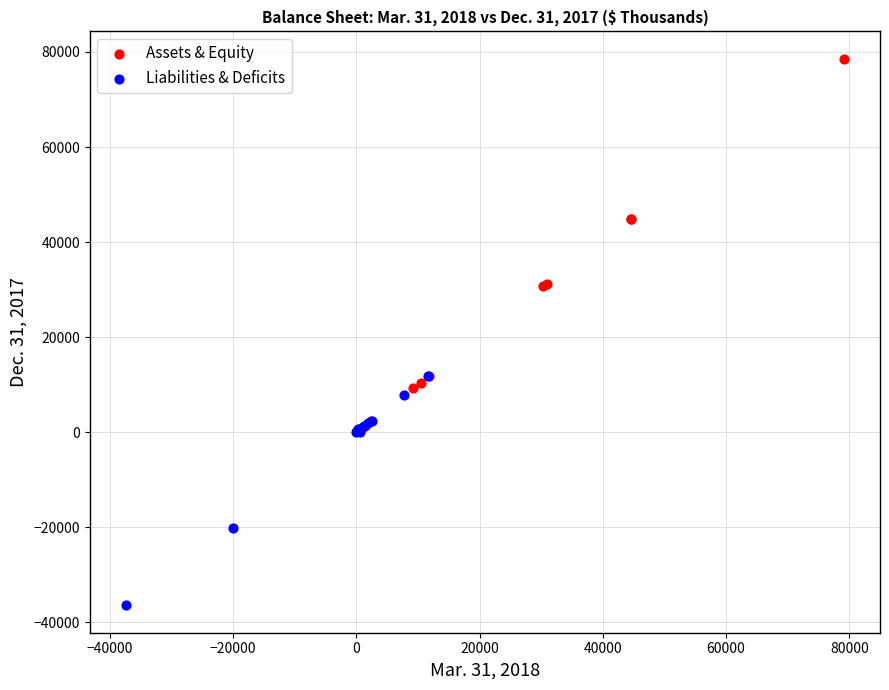

What are all the series names shown in the legend?

Assets & Equity, Liabilities & Deficits